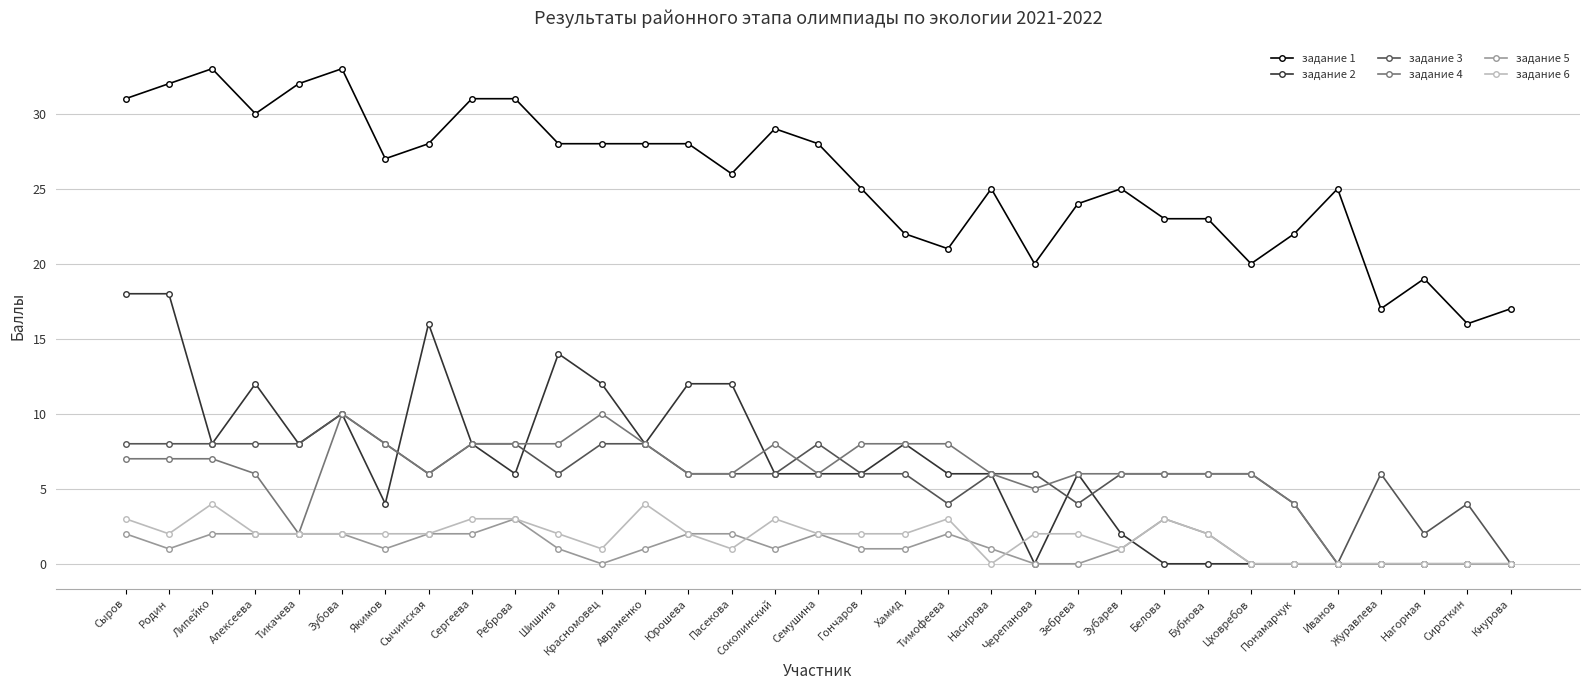

Reading left to right, what are all the values shown in this chart?

задание 1: Сыров=31	Родин=32	Липейко=33	Алексеева=30	Тикачева=32	Зубова=33	Якимов=27	Сычинская=28	Сергеева=31	Реброва=31	Шишина=28	Красномовец=28	Авраменко=28	Юрошева=28	Пасекова=26	Соколинский=29	Семушина=28	Гончаров=25	Хамид=22	Тимофеева=21	Насирова=25	Черепанова=20	Зебрева=24	Зубарев=25	Белова=23	Бубнова=23	Цховребов=20	Понамарчук=22	Иванов=25	Журавлева=17	Нагорная=19	Сироткин=16	Кнурова=17
задание 2: Сыров=18	Родин=18	Липейко=8	Алексеева=12	Тикачева=8	Зубова=10	Якимов=4	Сычинская=16	Сергеева=8	Реброва=6	Шишина=14	Красномовец=12	Авраменко=8	Юрошева=12	Пасекова=12	Соколинский=6	Семушина=6	Гончаров=6	Хамид=8	Тимофеева=6	Насирова=6	Черепанова=0	Зебрева=6	Зубарев=2	Белова=0	Бубнова=0	Цховребов=0	Понамарчук=0	Иванов=0	Журавлева=0	Нагорная=0	Сироткин=0	Кнурова=0
задание 3: Сыров=8	Родин=8	Липейко=8	Алексеева=8	Тикачева=8	Зубова=10	Якимов=8	Сычинская=6	Сергеева=8	Реброва=8	Шишина=6	Красномовец=8	Авраменко=8	Юрошева=6	Пасекова=6	Соколинский=6	Семушина=8	Гончаров=6	Хамид=6	Тимофеева=4	Насирова=6	Черепанова=6	Зебрева=4	Зубарев=6	Белова=6	Бубнова=6	Цховребов=6	Понамарчук=4	Иванов=0	Журавлева=6	Нагорная=2	Сироткин=4	Кнурова=0
задание 4: Сыров=7	Родин=7	Липейко=7	Алексеева=6	Тикачева=2	Зубова=10	Якимов=8	Сычинская=6	Сергеева=8	Реброва=8	Шишина=8	Красномовец=10	Авраменко=8	Юрошева=6	Пасекова=6	Соколинский=8	Семушина=6	Гончаров=8	Хамид=8	Тимофеева=8	Насирова=6	Черепанова=5	Зебрева=6	Зубарев=6	Белова=6	Бубнова=6	Цховребов=6	Понамарчук=4	Иванов=0	Журавлева=0	Нагорная=0	Сироткин=0	Кнурова=0
задание 5: Сыров=2	Родин=1	Липейко=2	Алексеева=2	Тикачева=2	Зубова=2	Якимов=1	Сычинская=2	Сергеева=2	Реброва=3	Шишина=1	Красномовец=0	Авраменко=1	Юрошева=2	Пасекова=2	Соколинский=1	Семушина=2	Гончаров=1	Хамид=1	Тимофеева=2	Насирова=1	Черепанова=0	Зебрева=0	Зубарев=1	Белова=3	Бубнова=2	Цховребов=0	Понамарчук=0	Иванов=0	Журавлева=0	Нагорная=0	Сироткин=0	Кнурова=0
задание 6: Сыров=3	Родин=2	Липейко=4	Алексеева=2	Тикачева=2	Зубова=2	Якимов=2	Сычинская=2	Сергеева=3	Реброва=3	Шишина=2	Красномовец=1	Авраменко=4	Юрошева=2	Пасекова=1	Соколинский=3	Семушина=2	Гончаров=2	Хамид=2	Тимофеева=3	Насирова=0	Черепанова=2	Зебрева=2	Зубарев=1	Белова=3	Бубнова=2	Цховребов=0	Понамарчук=0	Иванов=0	Журавлева=0	Нагорная=0	Сироткин=0	Кнурова=0